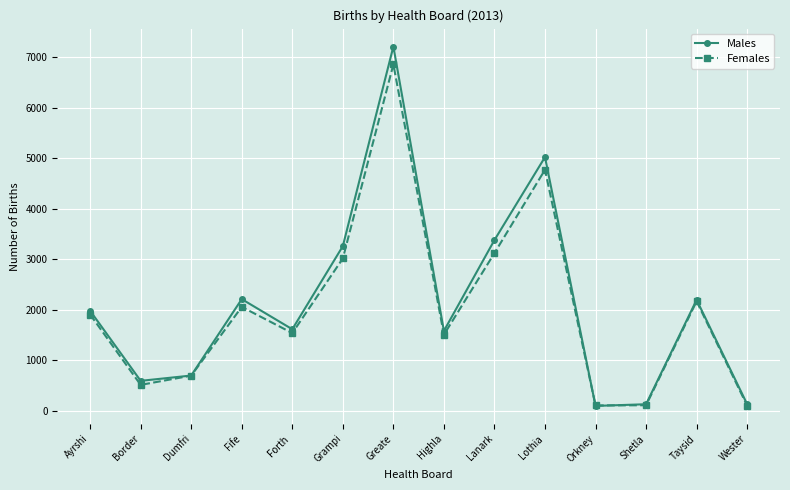

At which label does Females reach its peak?

Greate